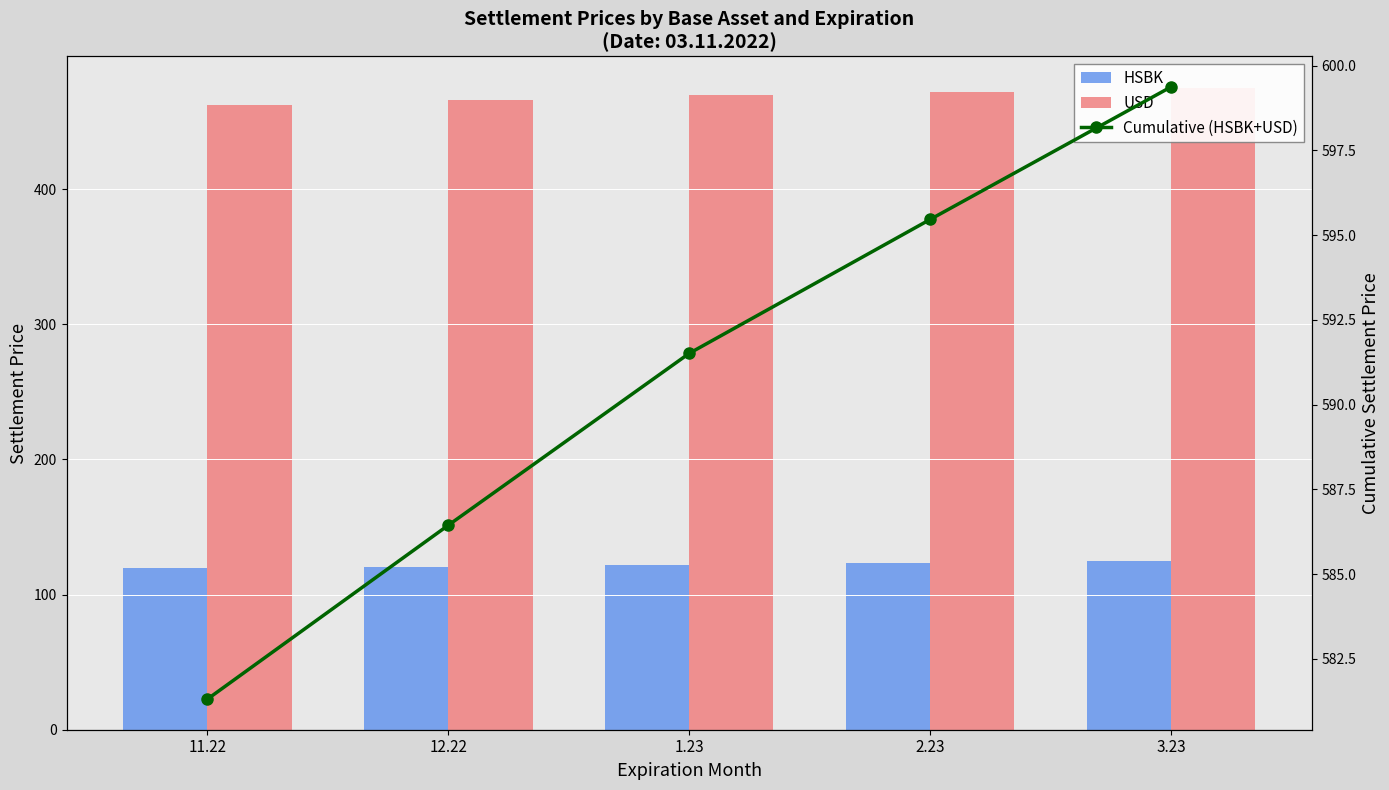

What is the smallest value displayed?

119.3